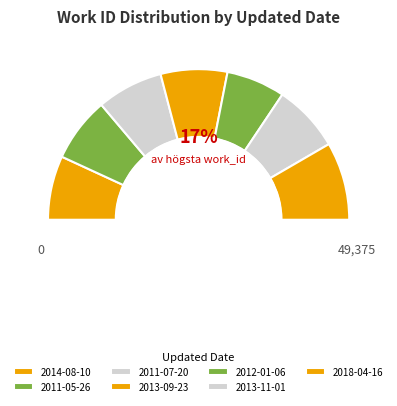

To the nearest percent, what is the difference between the largest and smallest slice percentages?

4%